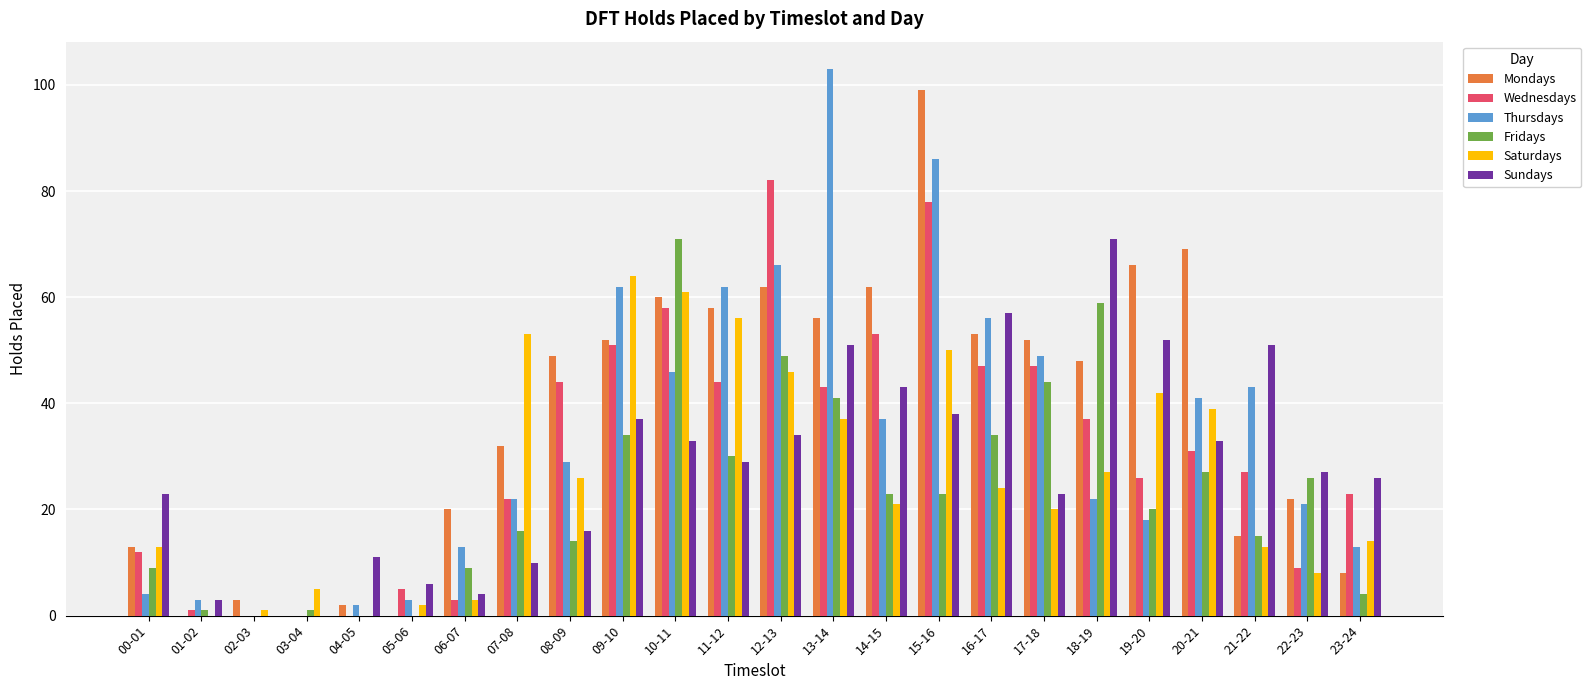

What is the greatest value displayed?

103